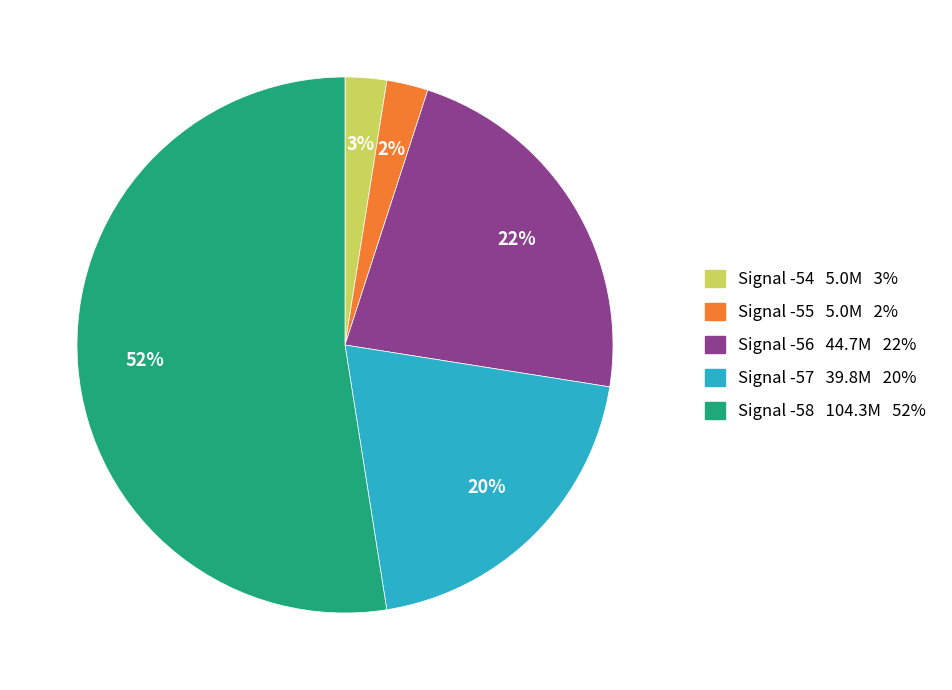

Do Signal -54 5.0M 3% and Signal -57 39.8M 20% together represent more than half of the pie?

No